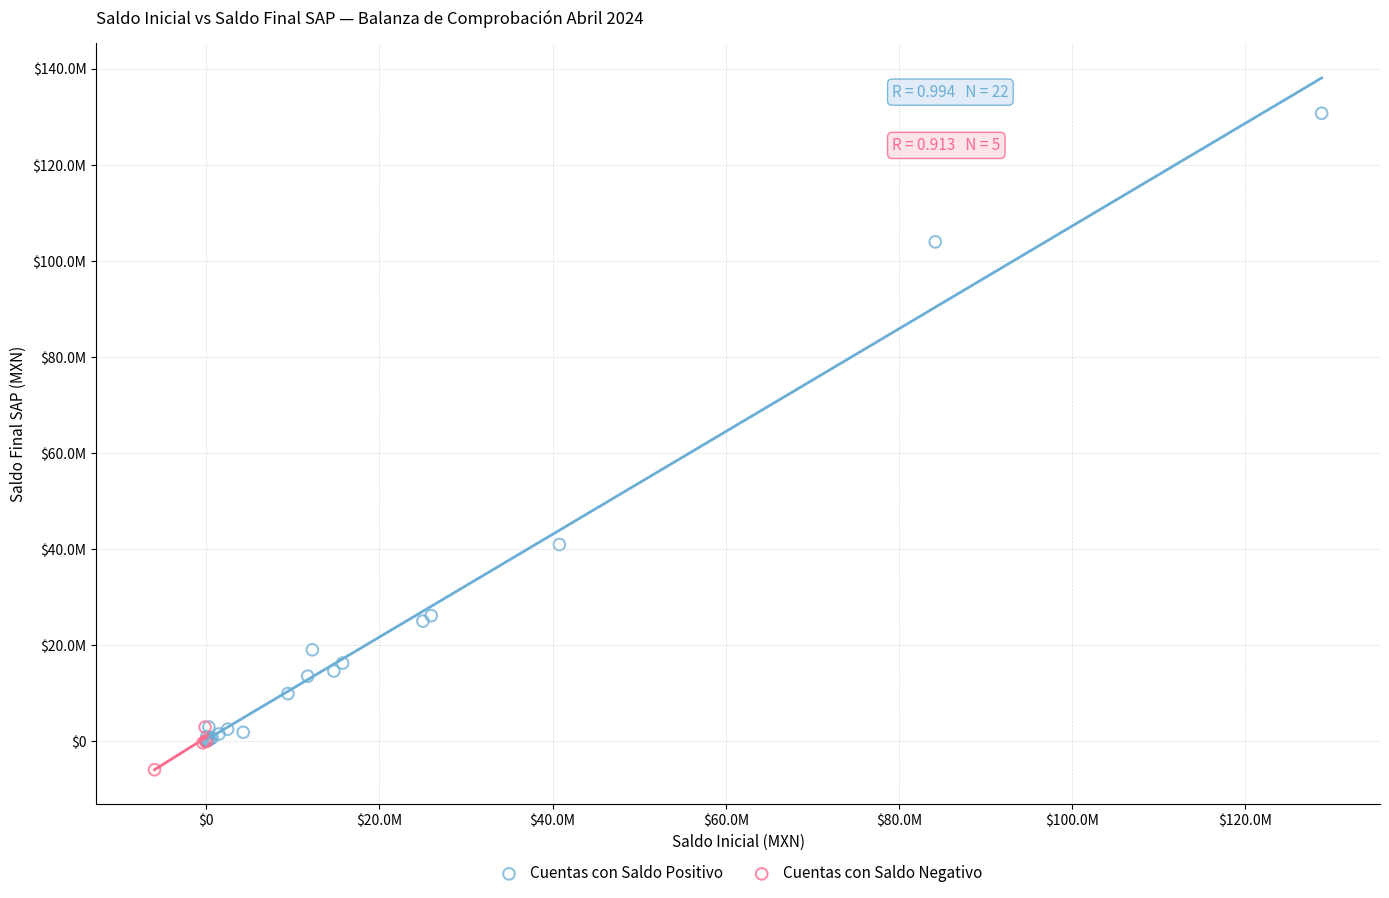

What are all the series names shown in the legend?

Cuentas con Saldo Positivo, Cuentas con Saldo Negativo